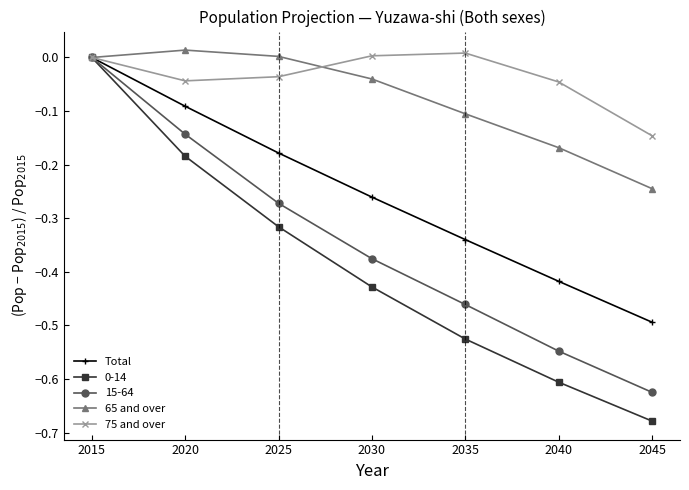

How many lines are shown in the chart?

5